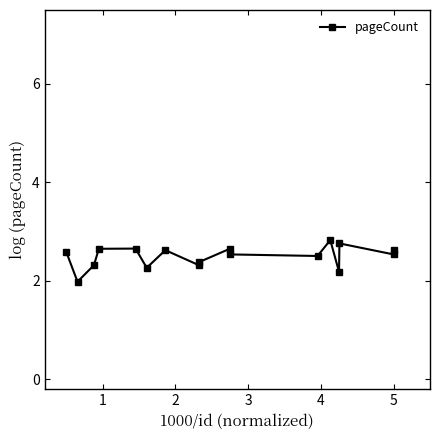

How many lines are shown in the chart?

1